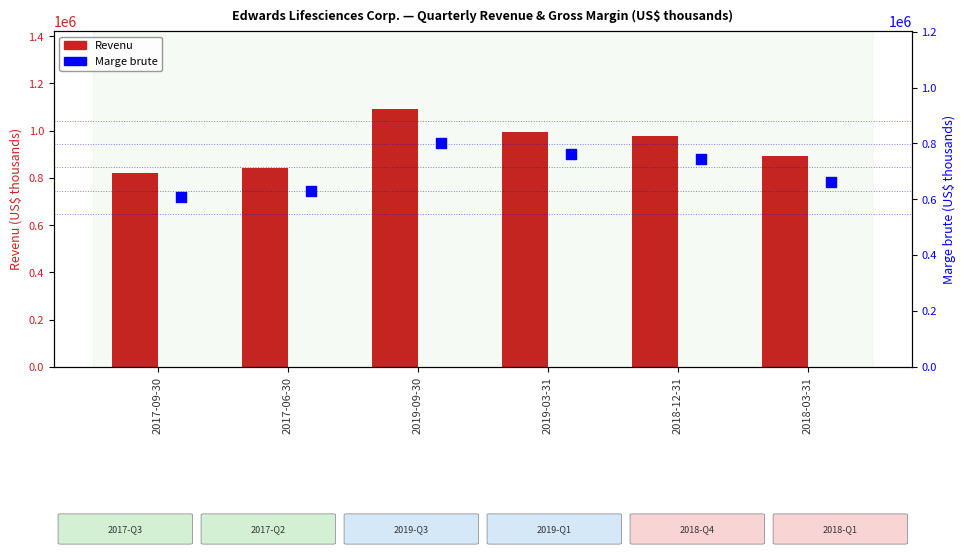

Is the value of Marge brute at 2017-09-30 greater than the value of Revenu at 2017-06-30?

No